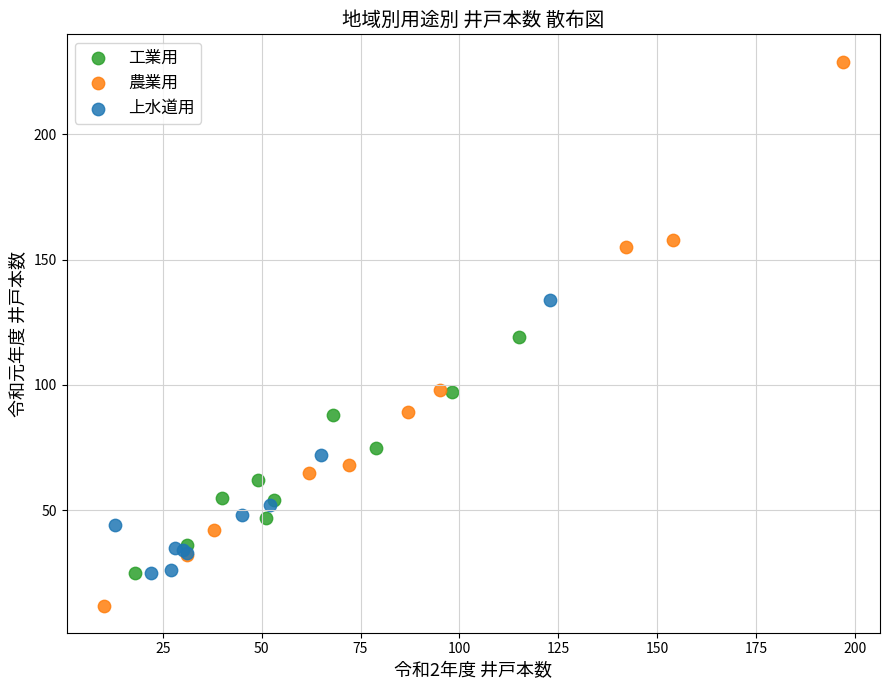

Which series reaches the maximum Y coordinate?

農業用